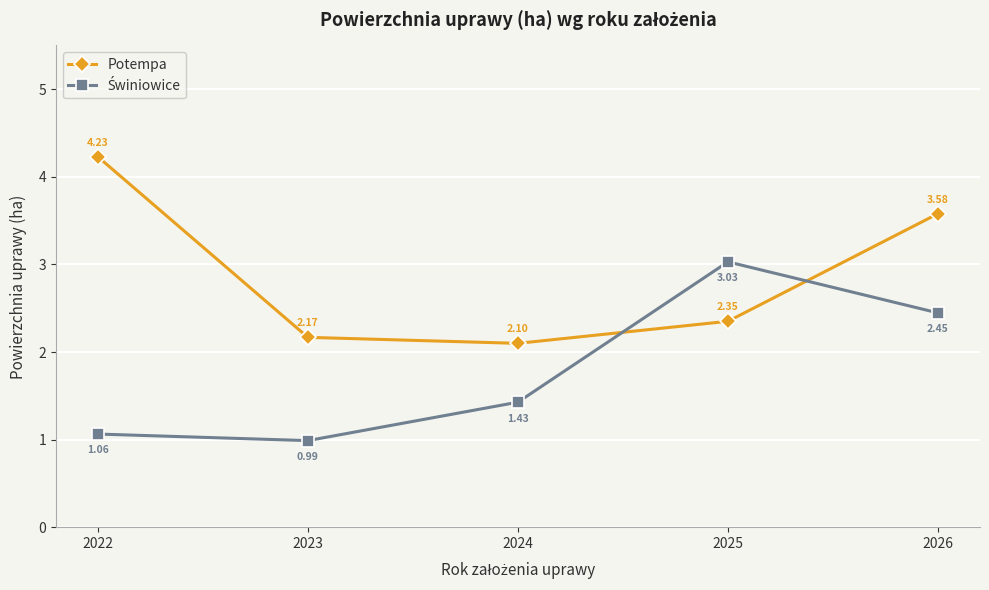

At how many categories does at least one series exceed 3?

3